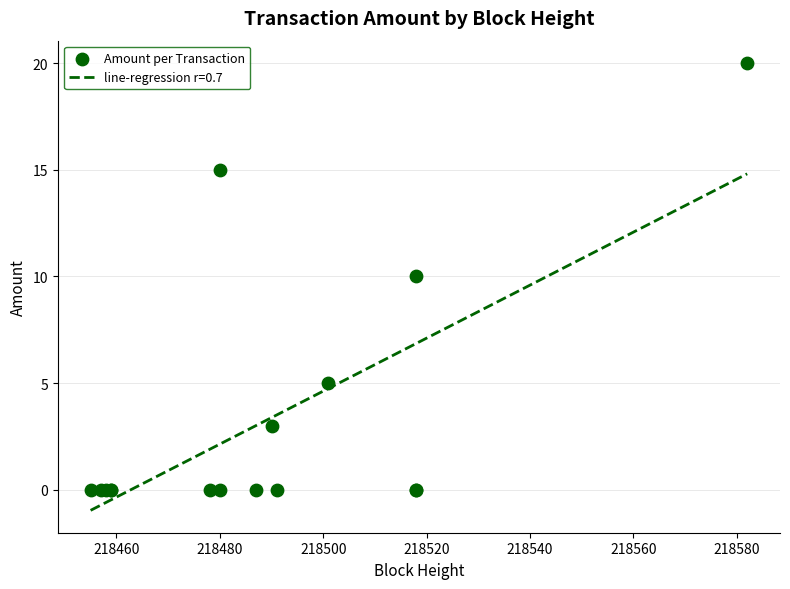

What is the lowest value of the line-regression r=0.7 series?

-1.0